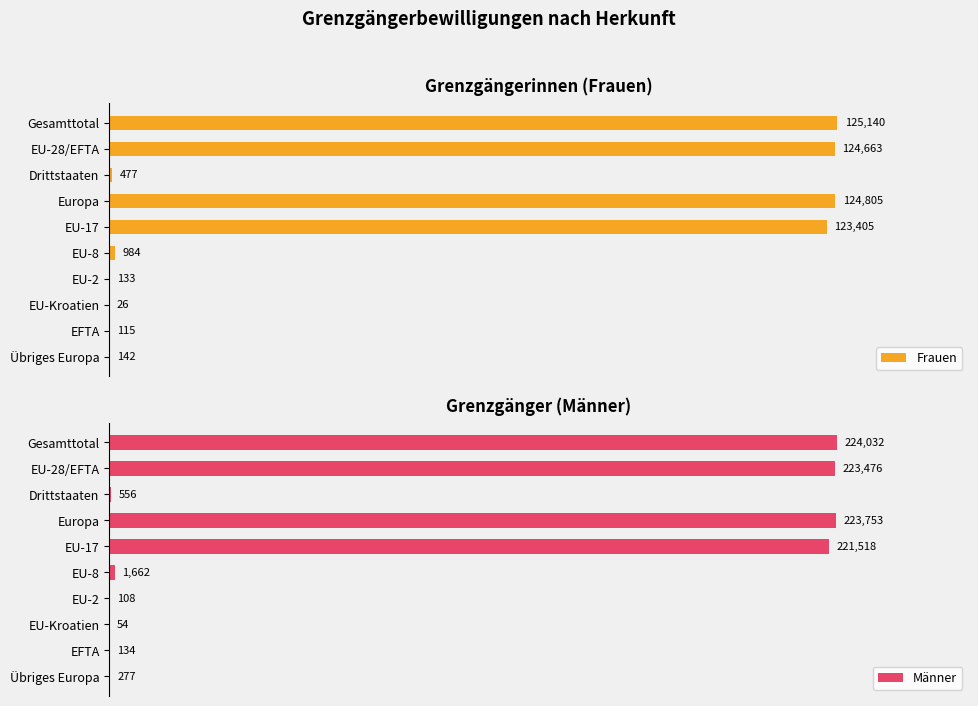

Reading left to right, list all the values displayed in this chart.

Frauen: 125140	124663	477	124805	123405	984	133	26	115	142
Männer: 224032	223476	556	223753	221518	1662	108	54	134	277